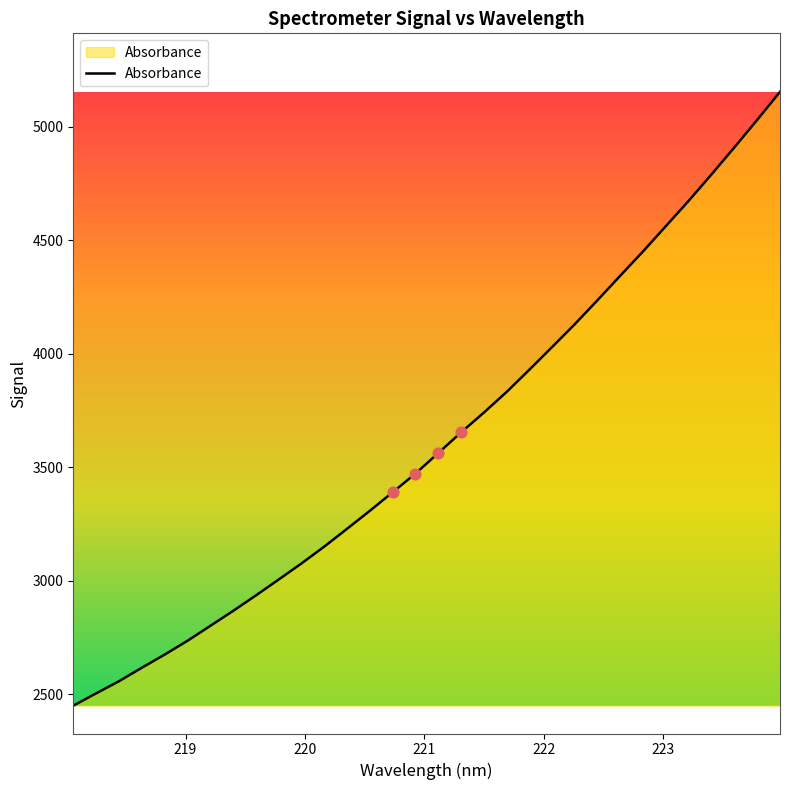

What is the difference between the maximum and minimum values?

2702.6